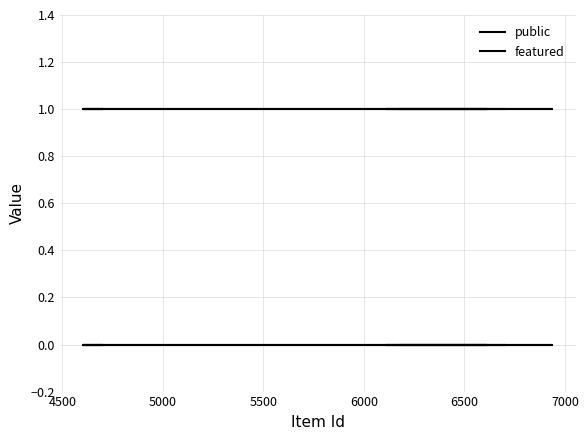

What are all the series names shown in the legend?

public, featured